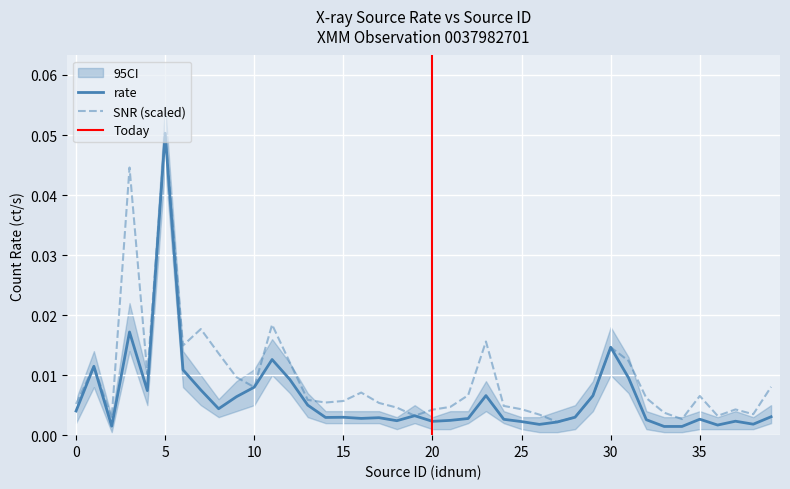

At which label does rate reach its peak?

5